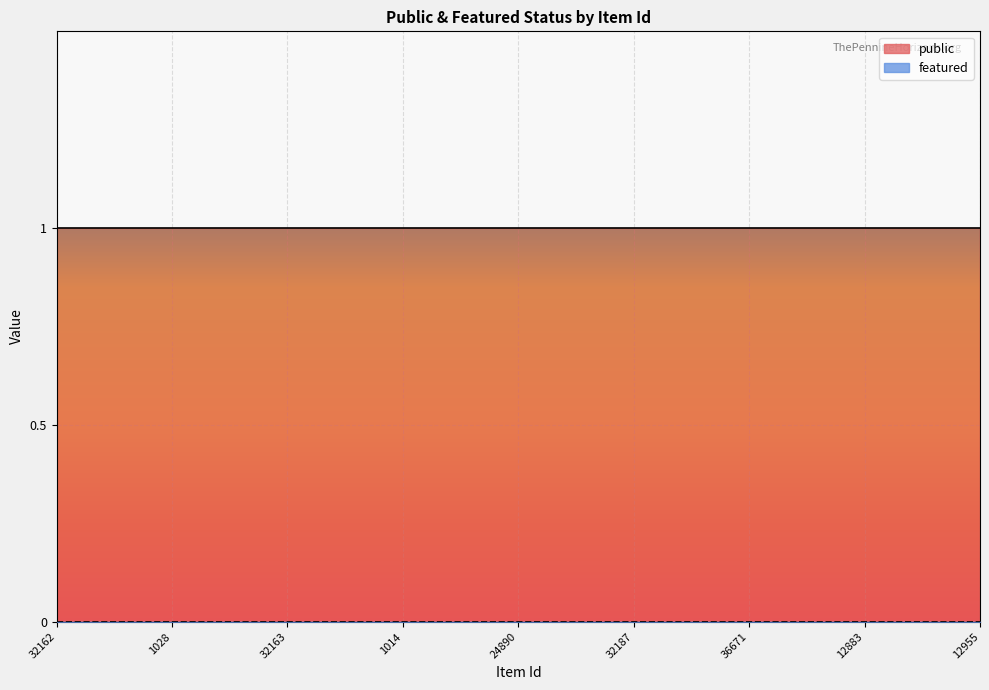

The value of public at 1028 is 2. True or false?

False